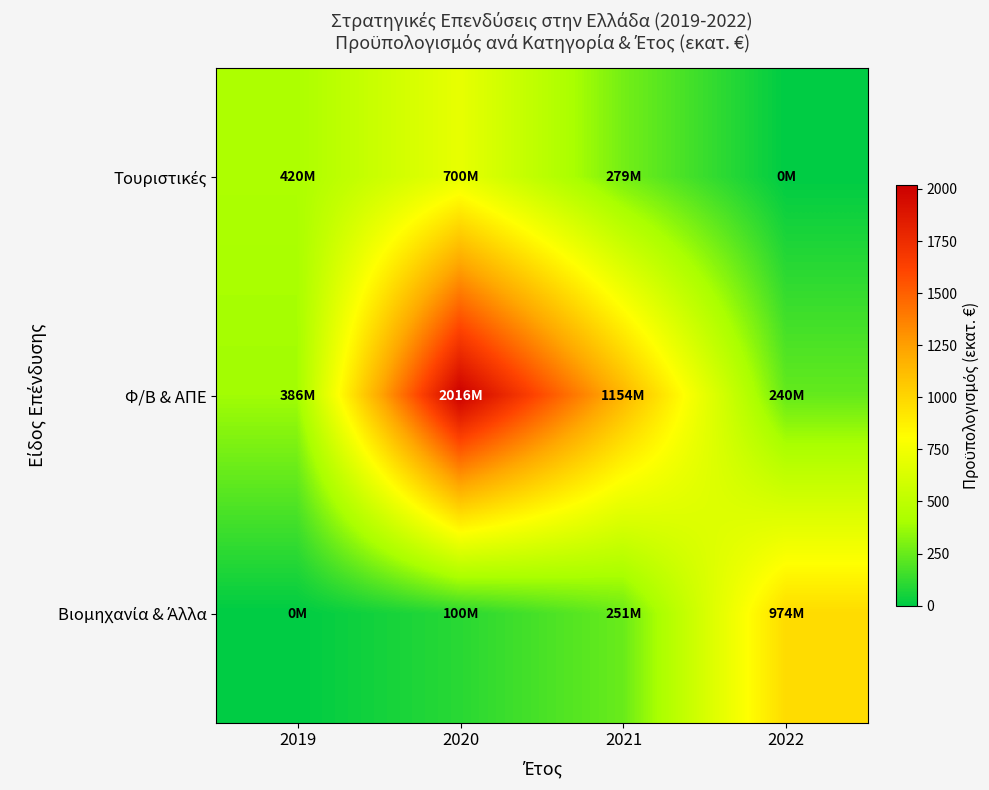

Which series has the largest total across all categories?

Φ/Β & ΑΠΕ